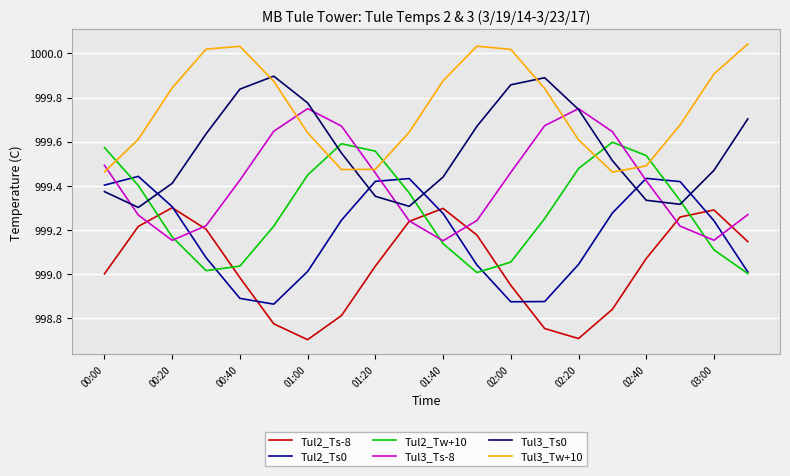

Rank the series by their average value, from highest to lowest.

Tul3_Tw+10, Tul3_Ts0, Tul3_Ts-8, Tul2_Tw+10, Tul2_Ts0, Tul2_Ts-8